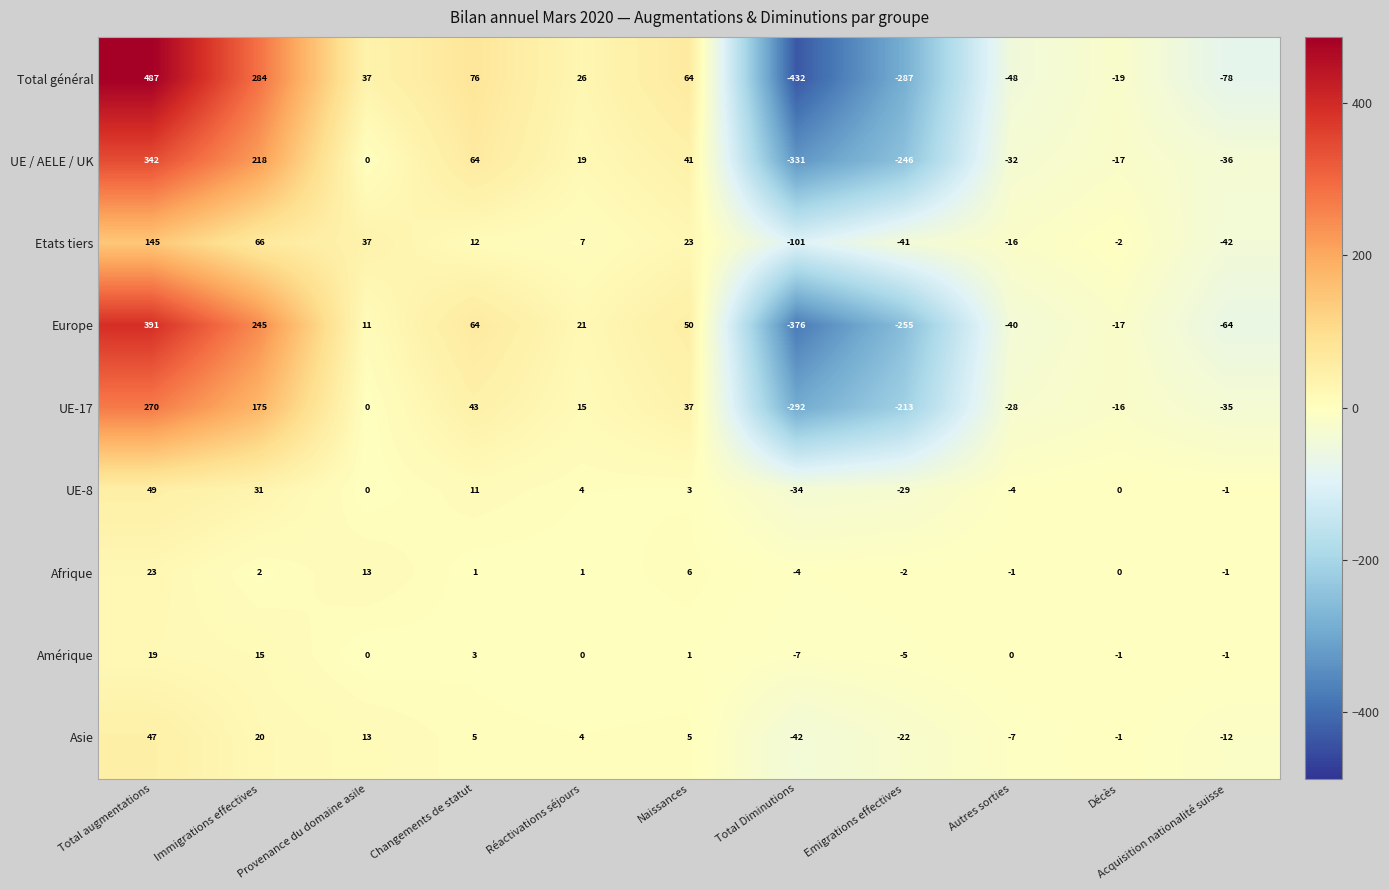

How many distinct data groups are displayed?

9